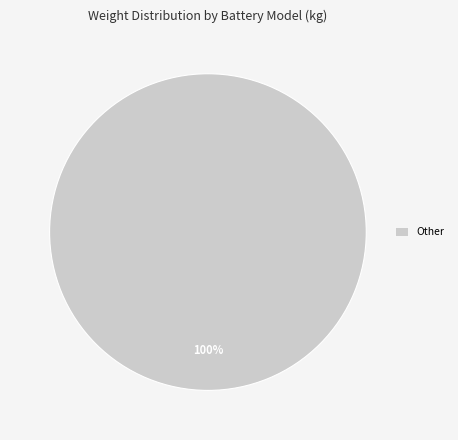

Rank the categories by value from lowest to highest.

Other